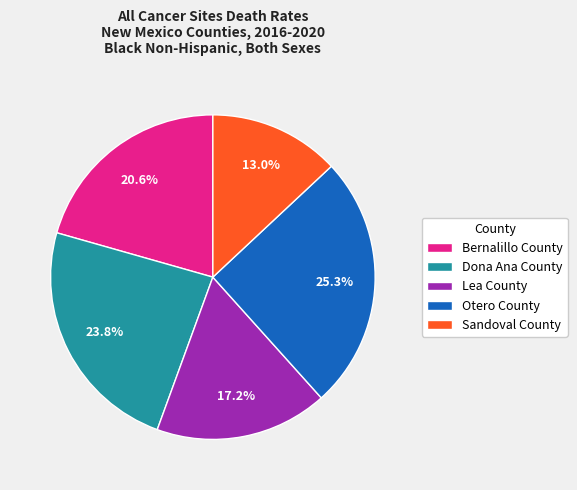

Count the number of slices in the pie.

5